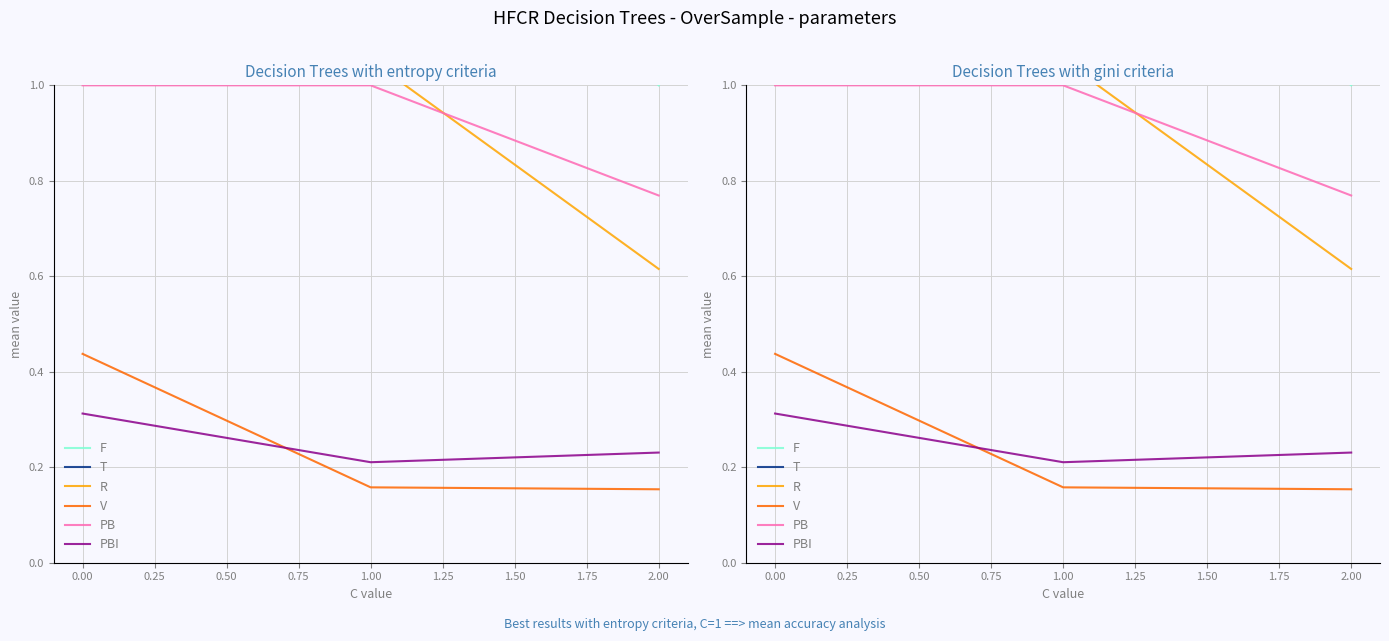

Rank the series by their maximum value, from highest to lowest.

T, F, R, PB, V, PBI